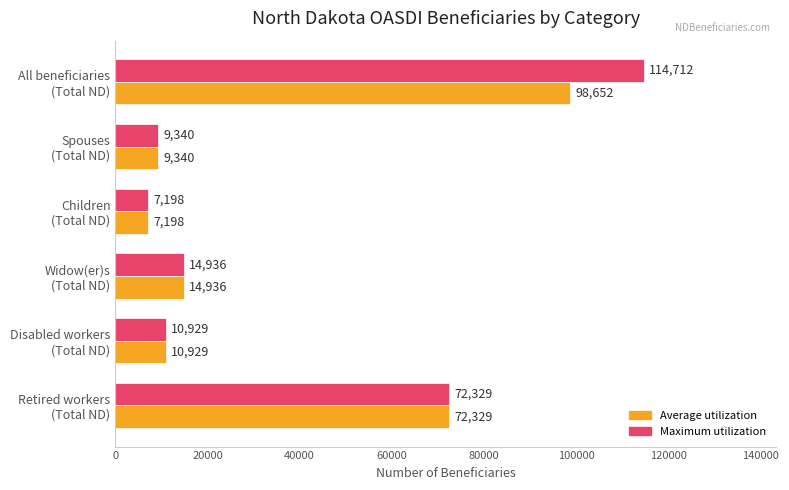

What is the maximum value shown in the chart?

114712